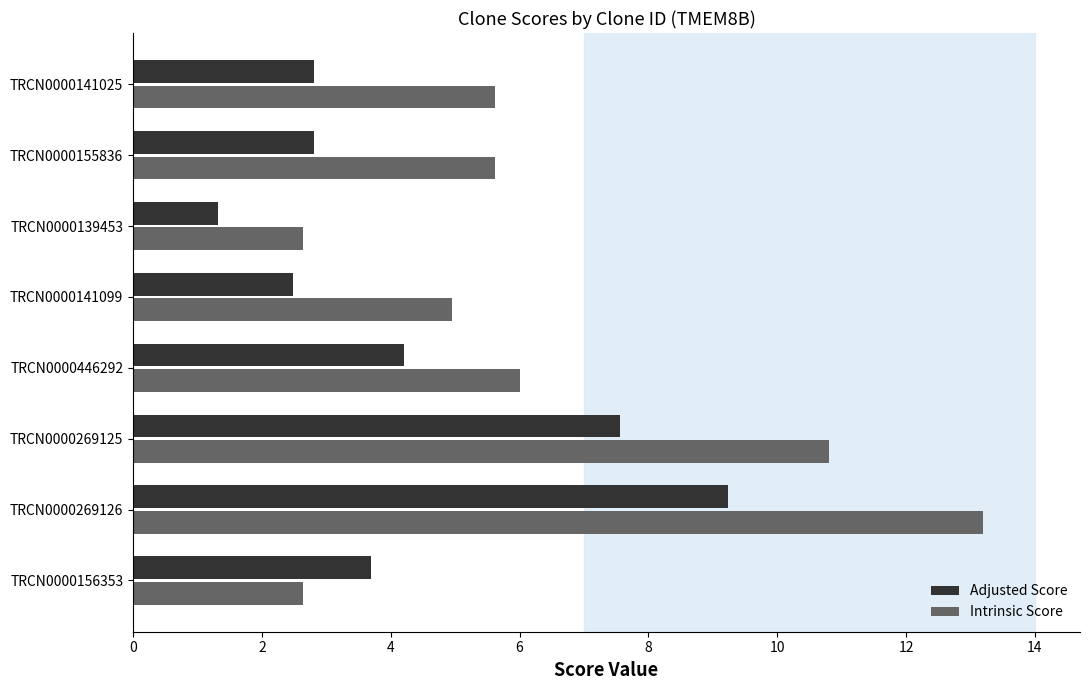

What is the total value across all series at TRCN0000139453?

4.0